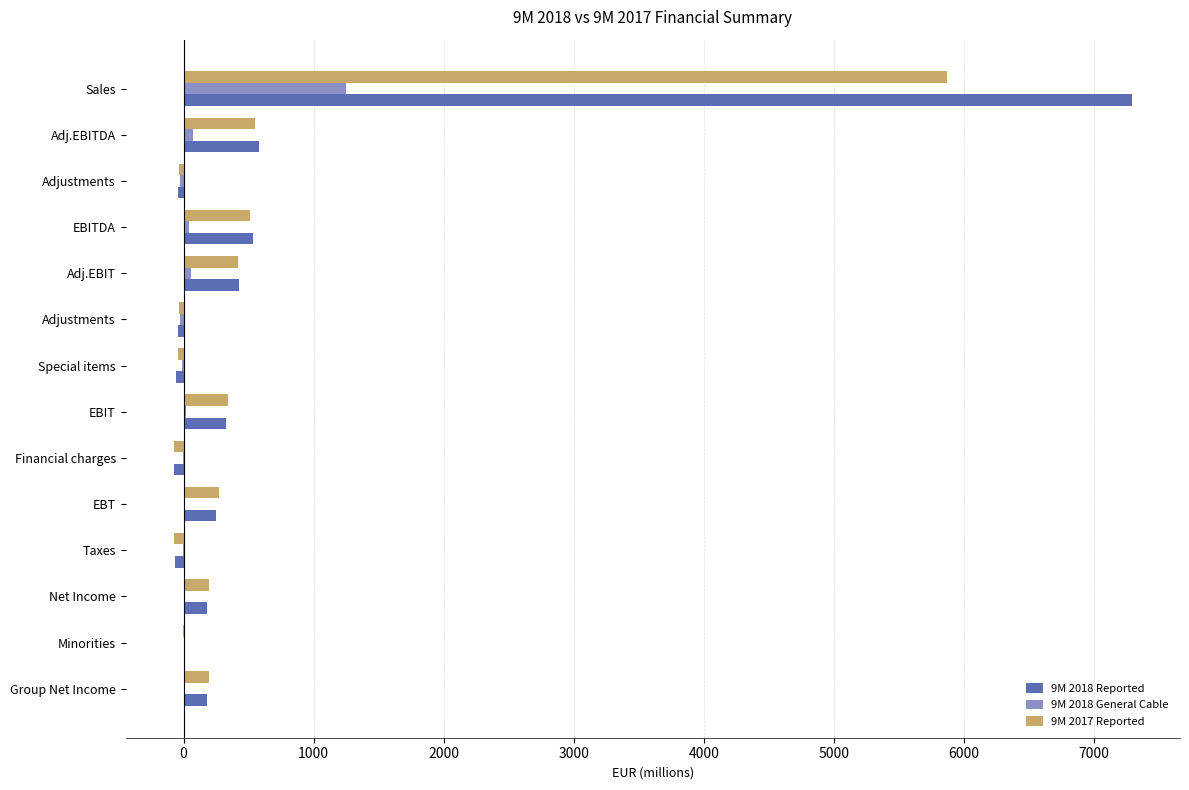

Which category has the highest value across all series?

Sales